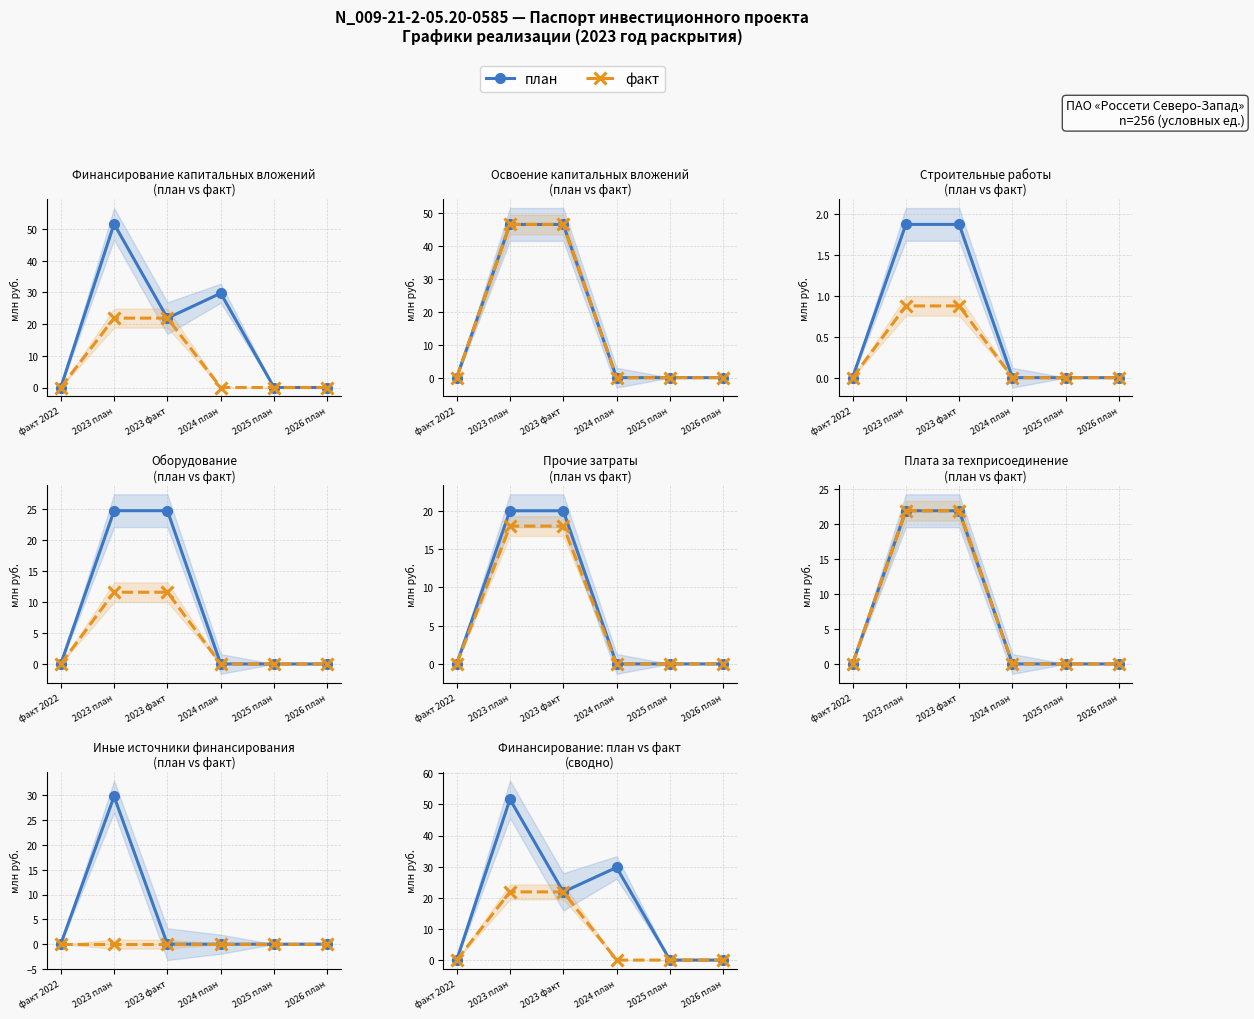

What is the difference between the maximum and second lowest values in the факт (оранж.) series?

21.9